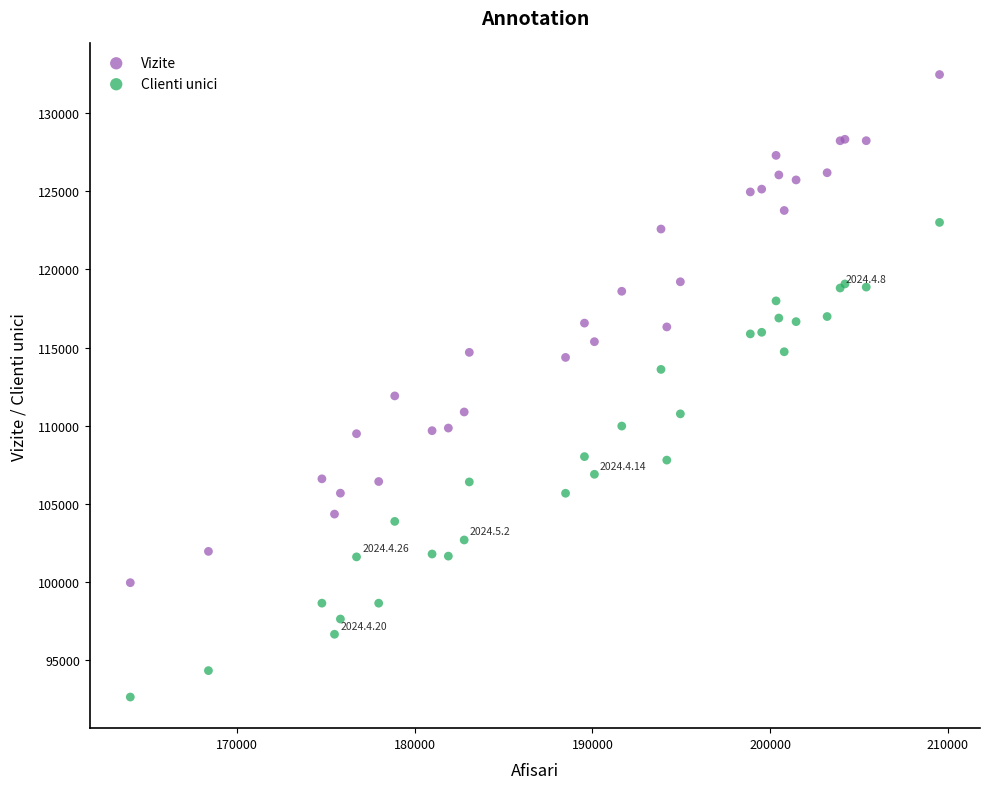

What is the X range (max minus min) for the scatter plot?

45574